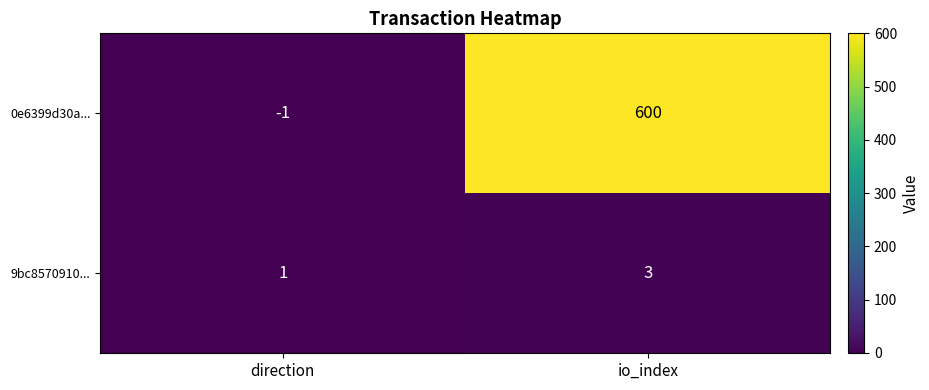

What is the spread (max minus min) of values at direction?

2